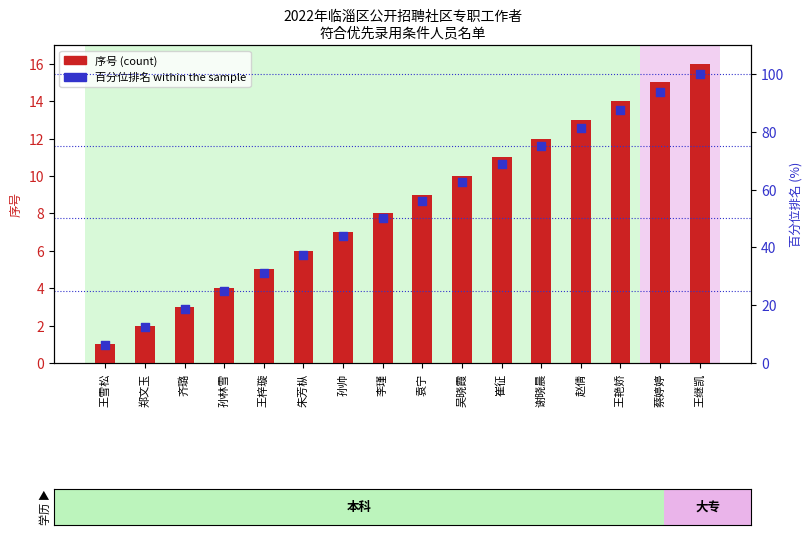

Which series has the largest total across all categories?

百分位排名